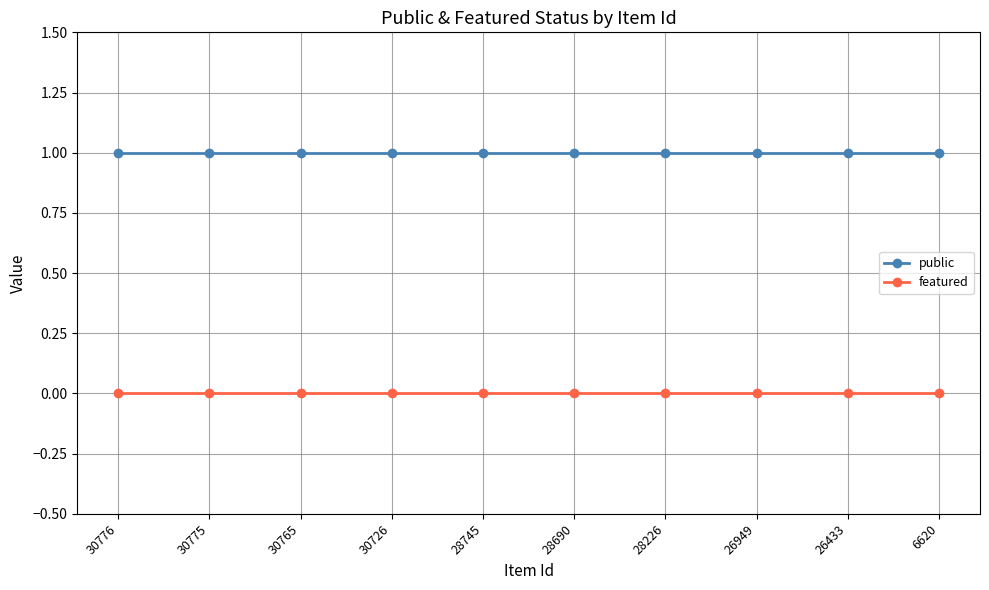

Rank the series by their maximum value, from highest to lowest.

public, featured